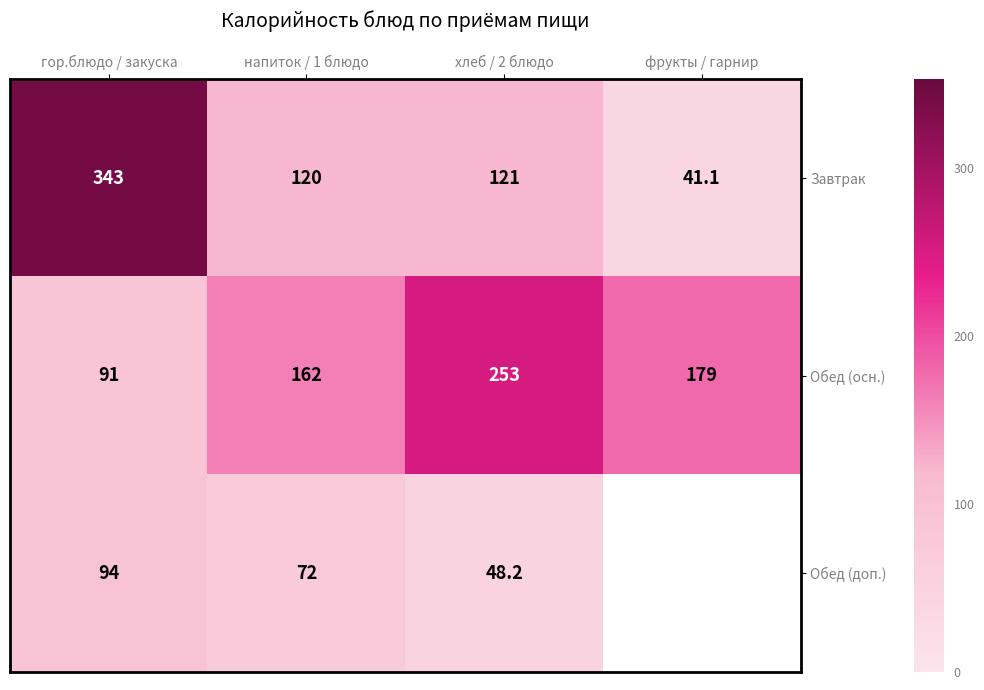

At how many categories does at least one series exceed 148?

4